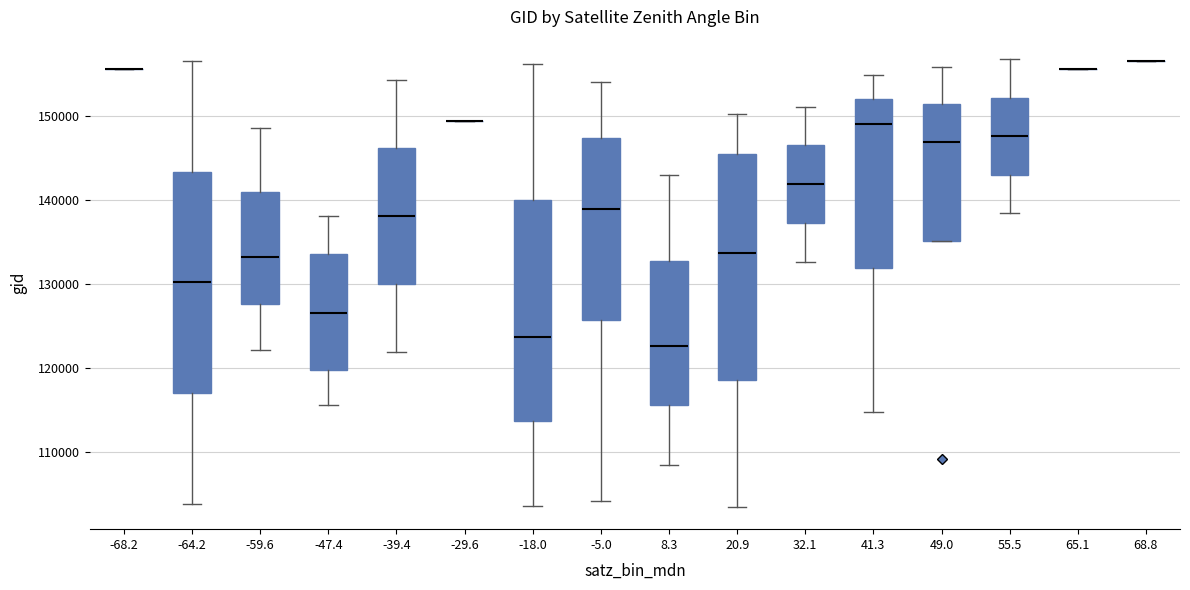

Reading left to right, read every box against the y-axis: the position of its median line, the range the box covers, and the ends of its whiskers. The values are not printed on the chart, so give them approximately, as read against the axis.

-68.2: box collapsed to a line at 156000, whiskers 156000 to 156000
-64.2: median 130000, box 117000 to 143000, whiskers 104000 to 157000
-59.6: median 133000, box 128000 to 141000, whiskers 122000 to 149000
-47.4: median 127000, box 120000 to 134000, whiskers 116000 to 138000
-39.4: median 138000, box 130000 to 146000, whiskers 122000 to 154000
-29.6: box collapsed to a line at 149000, whiskers 149000 to 149000
-18.0: median 124000, box 114000 to 140000, whiskers 104000 to 156000
-5.0: median 139000, box 126000 to 147000, whiskers 104000 to 154000
8.3: median 123000, box 116000 to 133000, whiskers 108000 to 143000
20.9: median 134000, box 119000 to 145000, whiskers 103000 to 150000
32.1: median 142000, box 137000 to 146000, whiskers 133000 to 151000
41.3: median 149000, box 132000 to 152000, whiskers 115000 to 155000
49.0: median 147000, box 135000 to 151000, whiskers 135000 to 156000
55.5: median 148000, box 143000 to 152000, whiskers 138000 to 157000
65.1: box collapsed to a line at 156000, whiskers 156000 to 156000
68.8: box collapsed to a line at 157000, whiskers 157000 to 157000